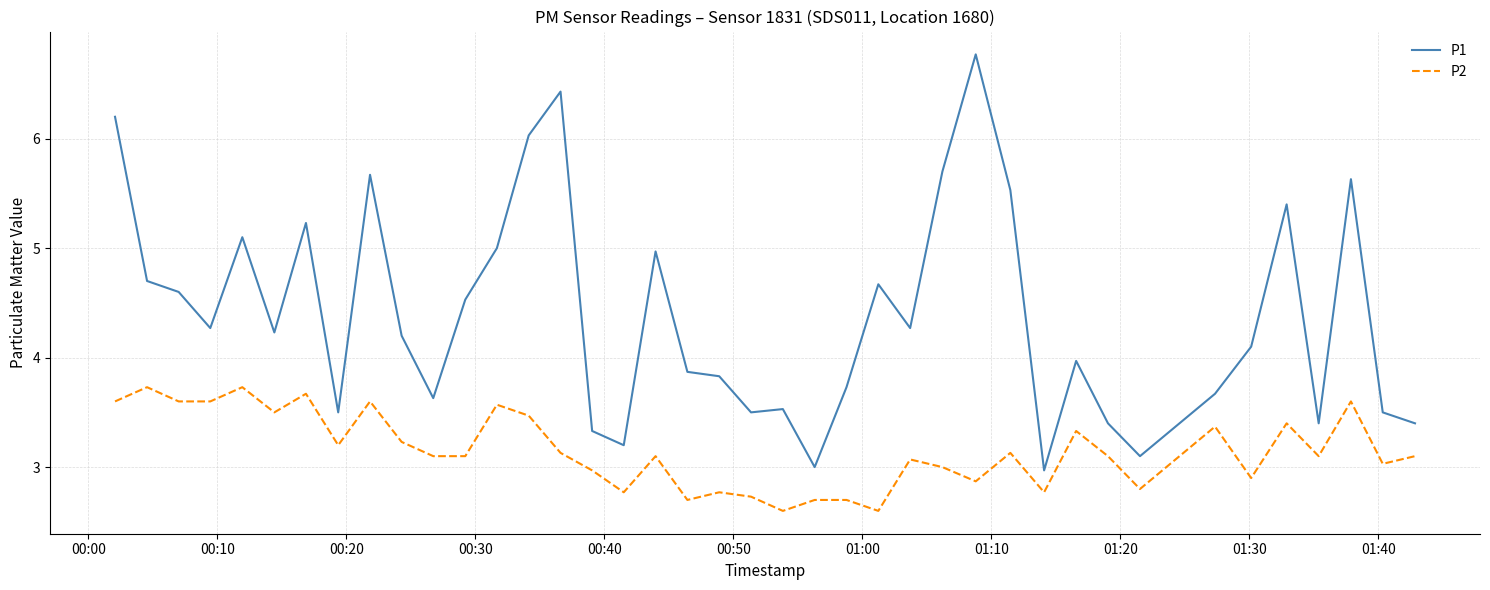

True or false: P2 and P1 intersect in this chart.

False